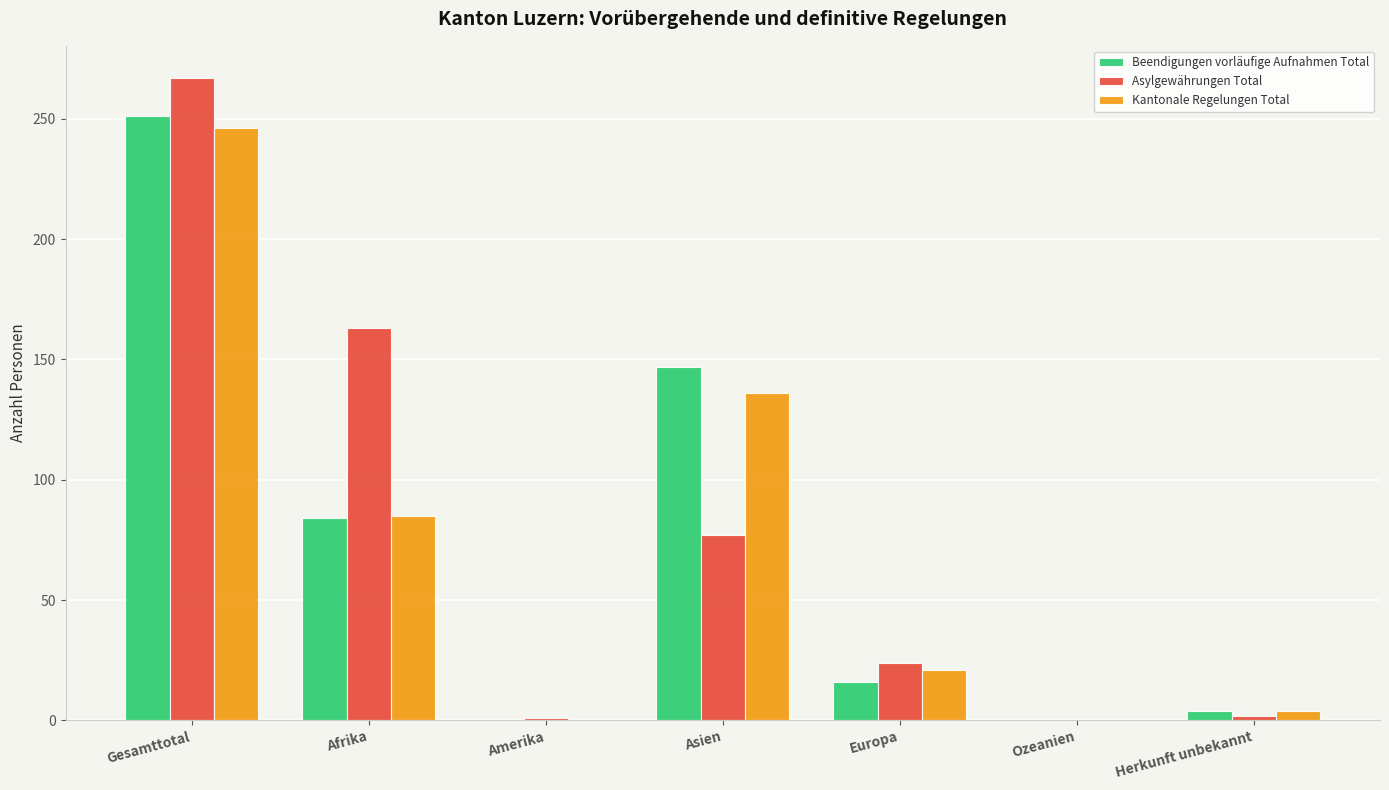

What is the total value across all series at Asien?

360